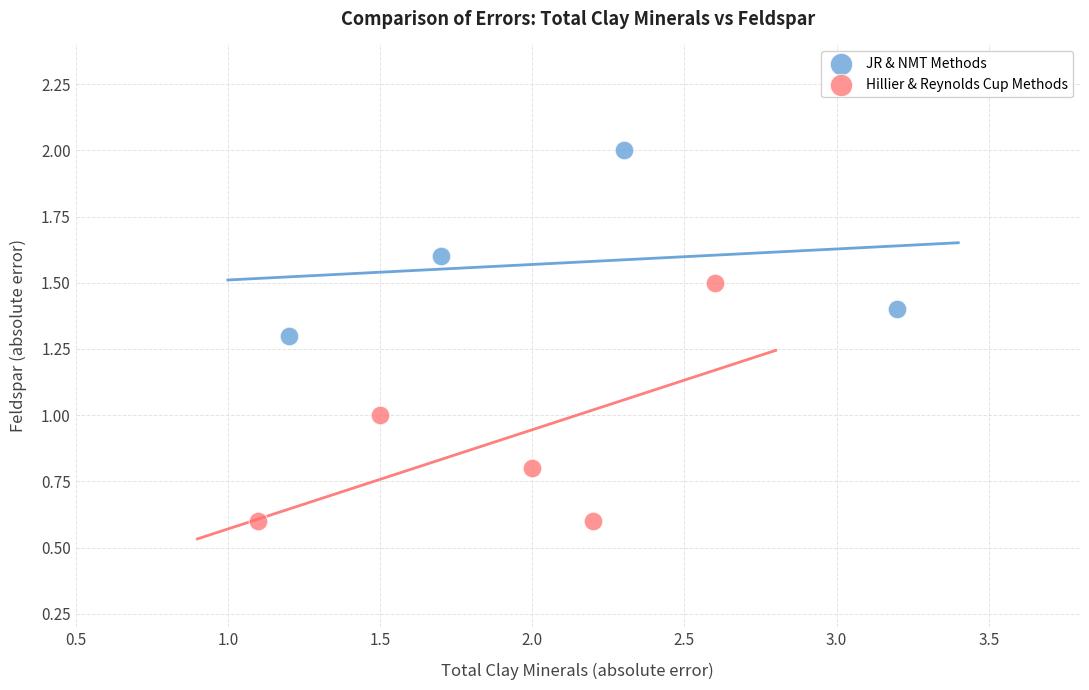

Which series contains the lowest Y value?

Hillier & Reynolds Cup Methods